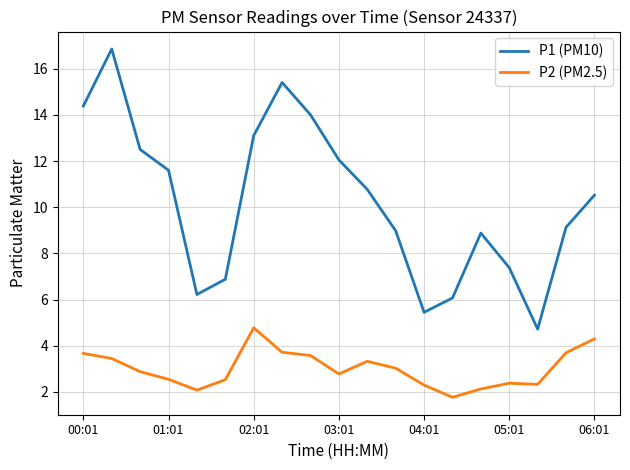

How many series are shown in this chart?

2